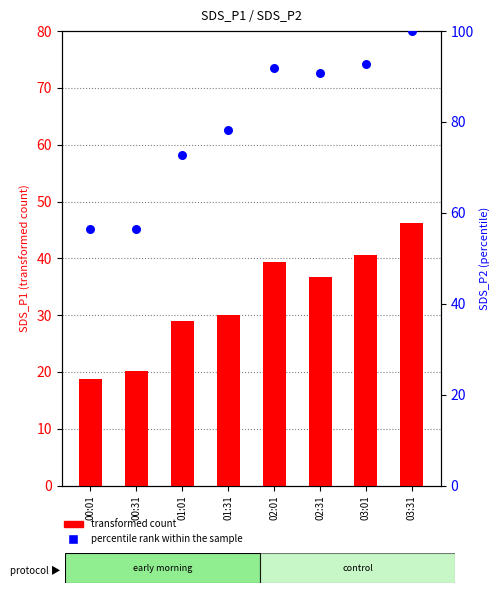

Which series reaches the maximum Y coordinate?

percentile rank within the sample